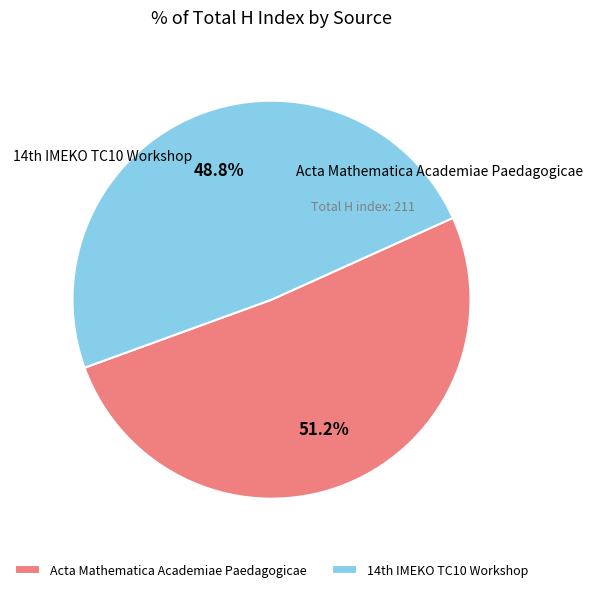

Is it true that Acta Mathematica Academiae Paedagogicae is 44% of the pie?

False